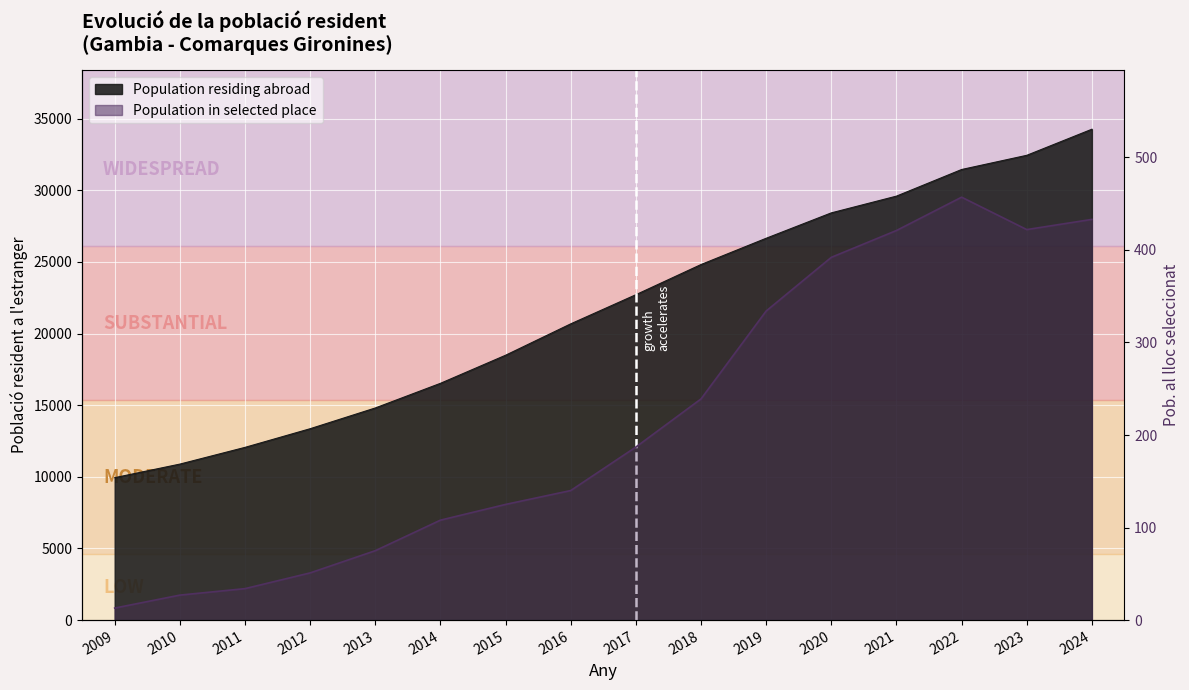

Reading left to right, list all the values displayed in this chart.

Population residing abroad: 9943	10890	12058	13360	14809	16529	18490	20681	22716	24822	26656	28429	29598	31456	32447	34269
Population in selected place: 13	27	34	51	75	108	125	140	187	239	334	392	421	457	422	433